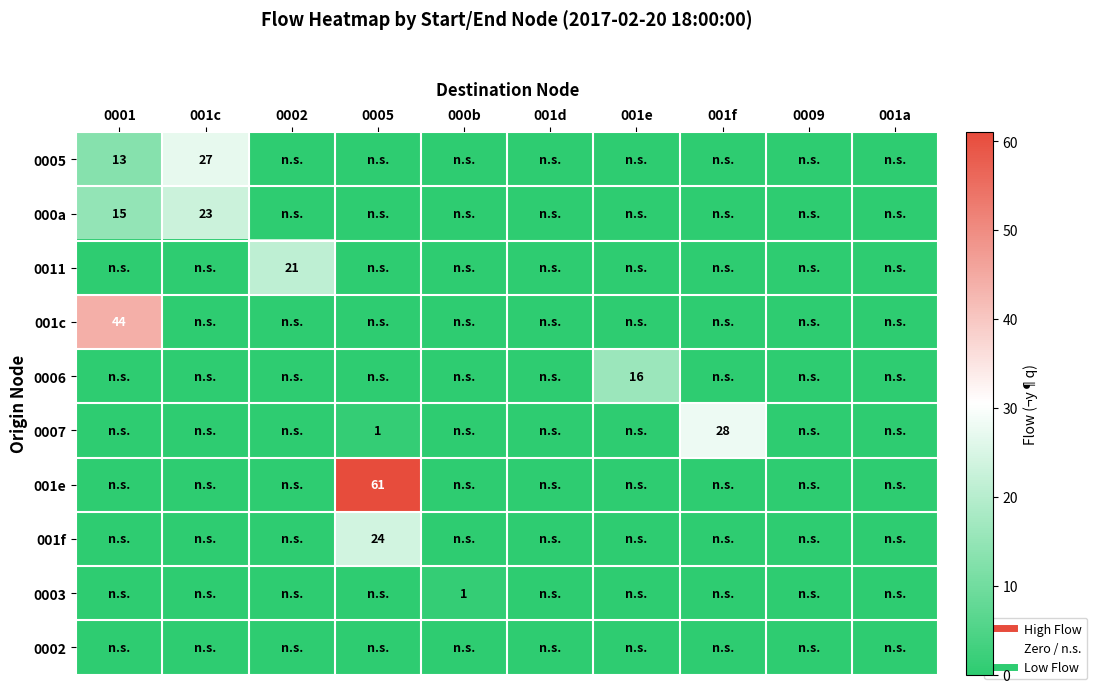

How many data points in 0003 are above 0?

1